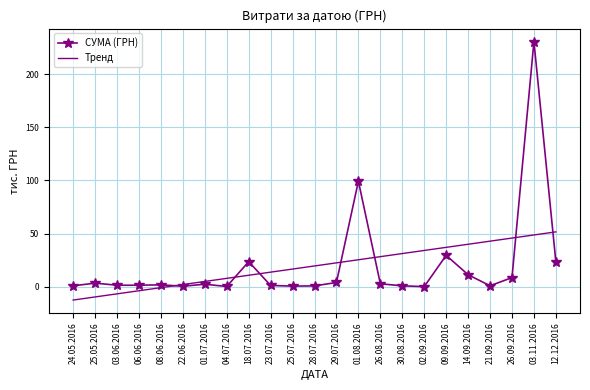

What position from the left is 03.11.2016?

22